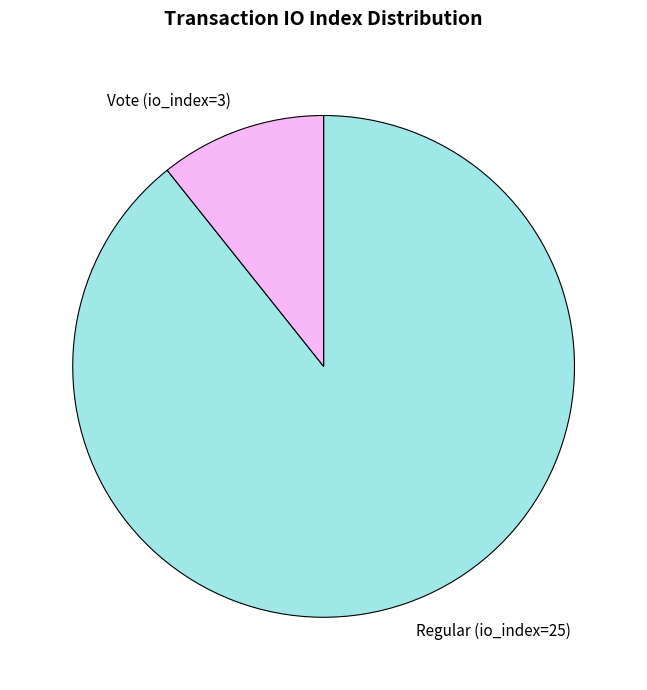

Which category has the smallest portion of the pie?

Vote (io_index=3)